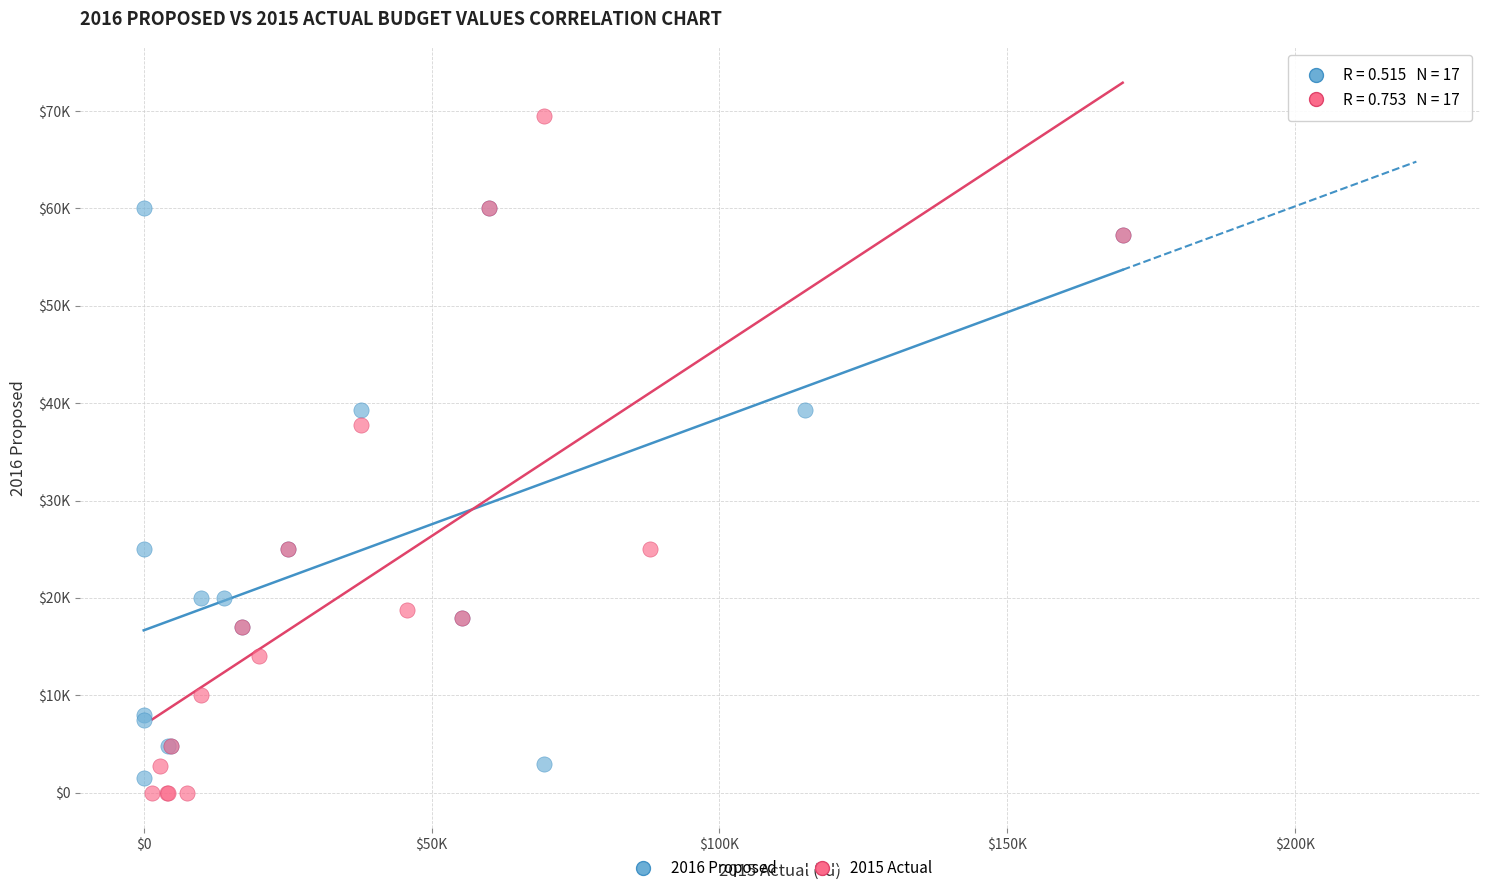

Which series has the widest spread of Y values?

2015 Actual